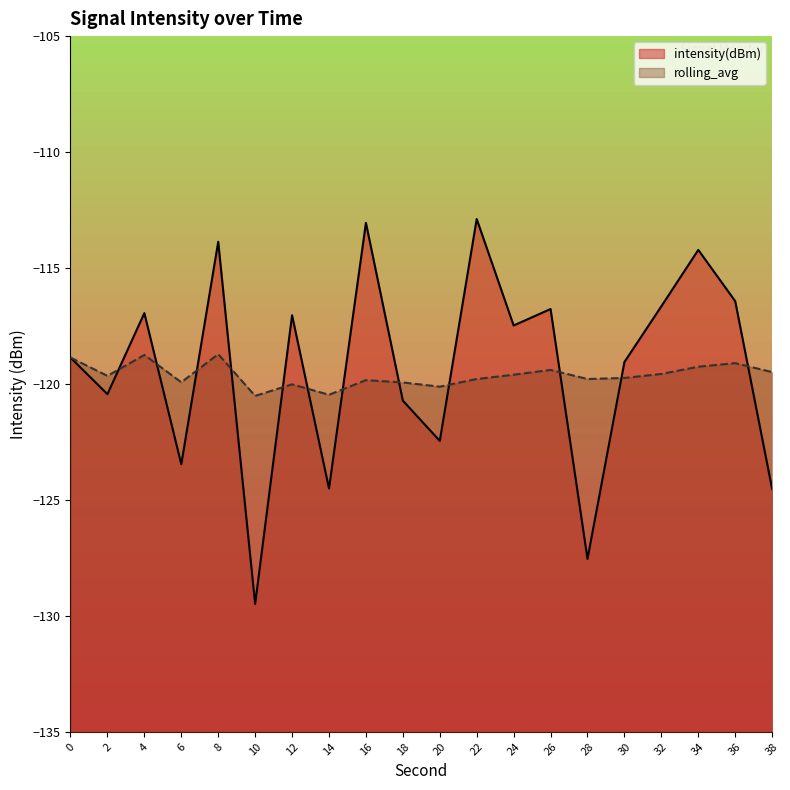

Between 2 and 28, which is larger?

2